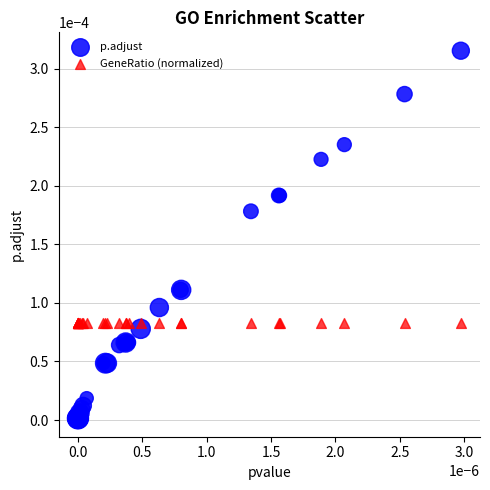

Which series reaches the maximum Y coordinate?

p.adjust